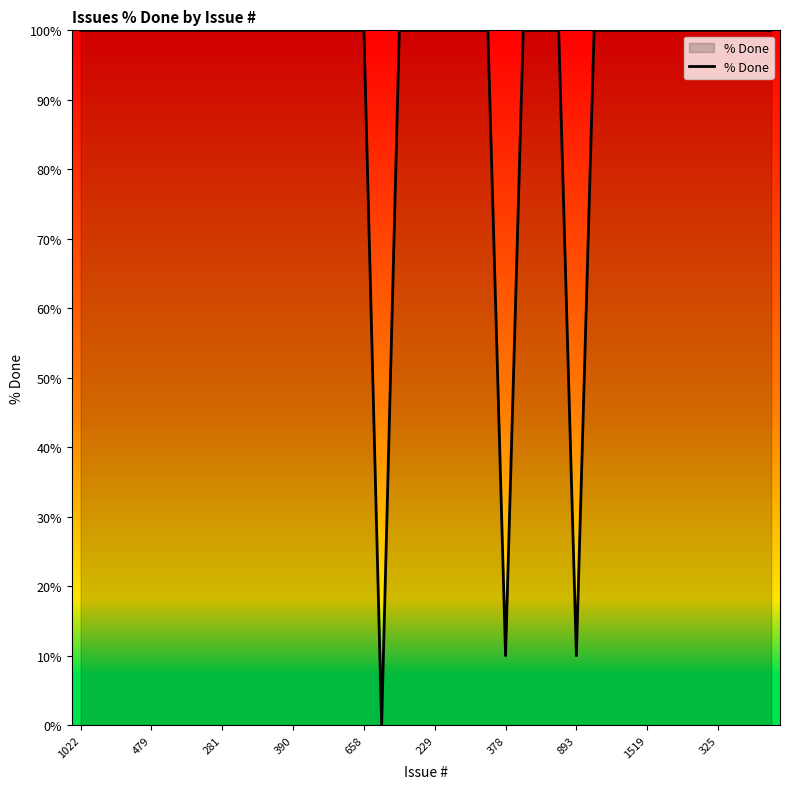

What is the greatest value displayed?

100